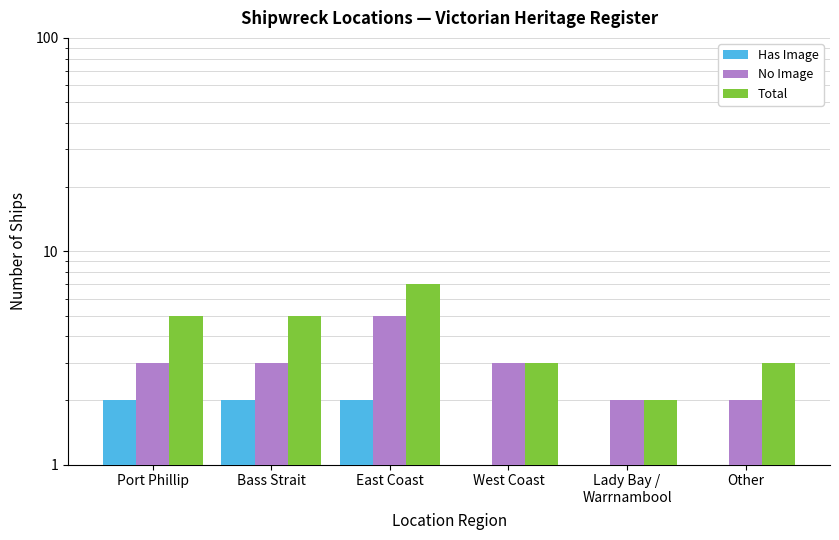

Rank the series by their average value, from lowest to highest.

Has Image, No Image, Total